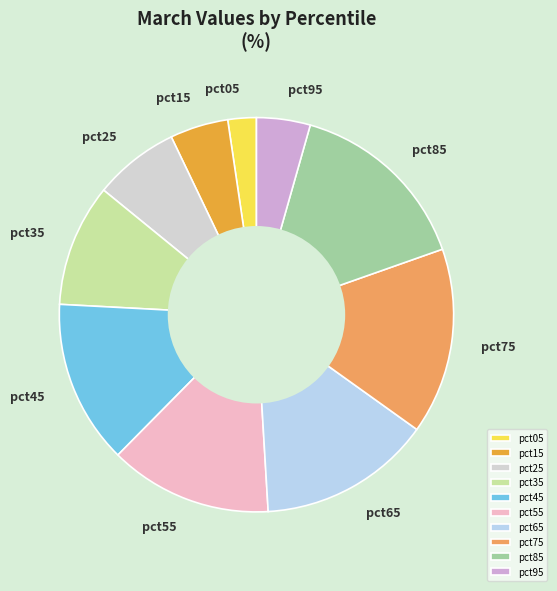

How many segments does this pie chart have?

10